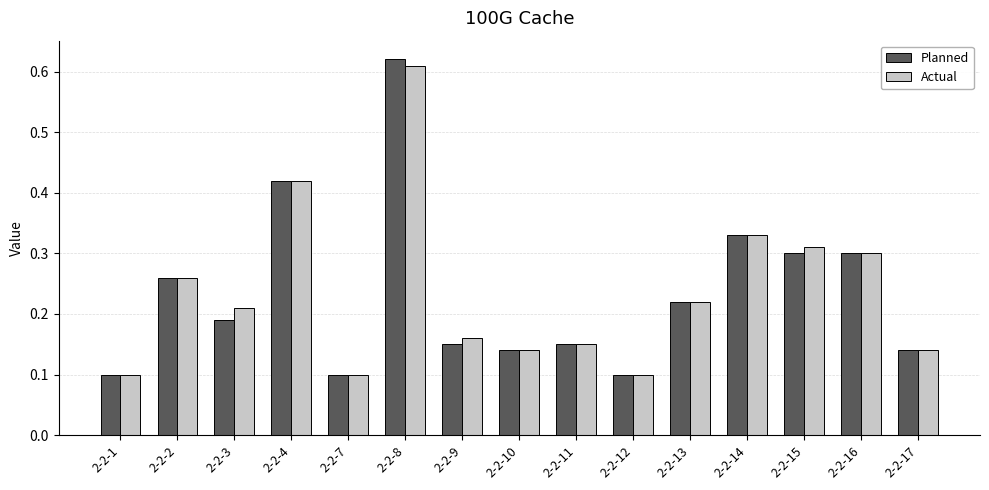

True or false: Planned has a value of 0.2 at 2-2-1.

False